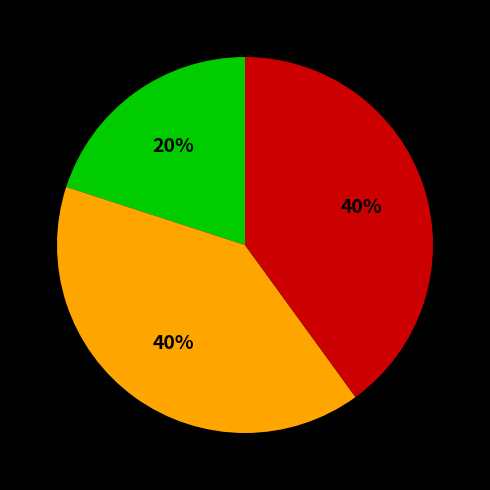

To the nearest percent, what is the average slice percentage?

33%